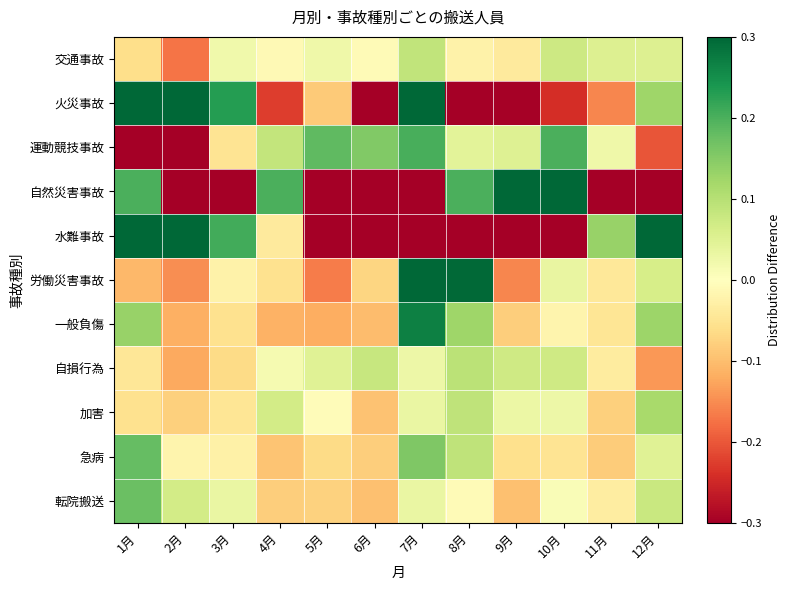

Which series has the widest spread of values?

自然災害事故